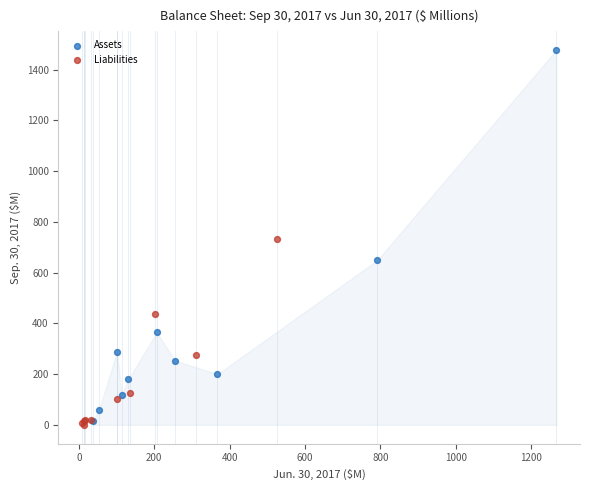

Which series has the largest Y range (max minus min)?

Assets